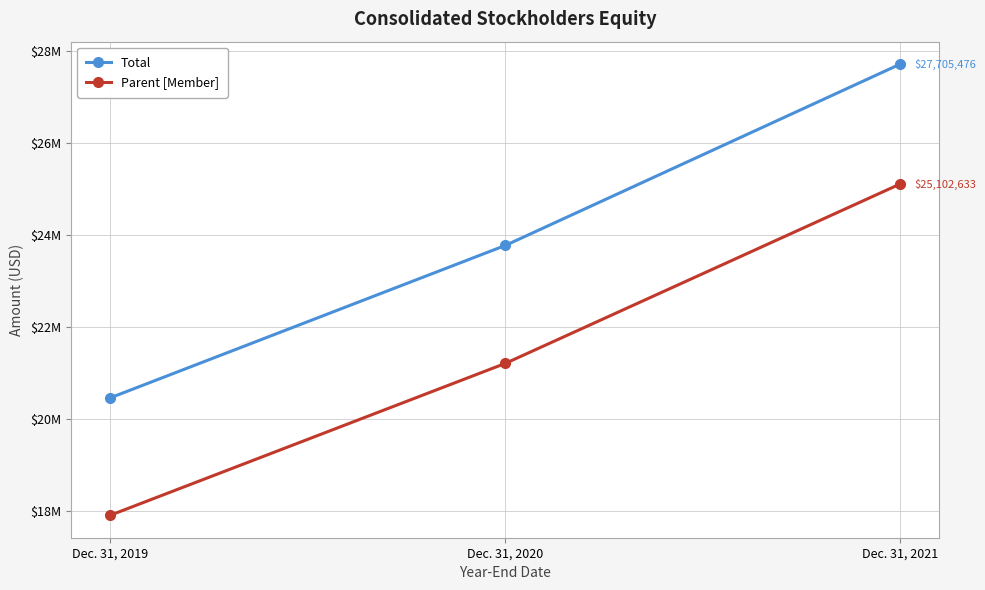

Is it true that Parent [Member] equals 24890654 at Dec. 31, 2019?

False